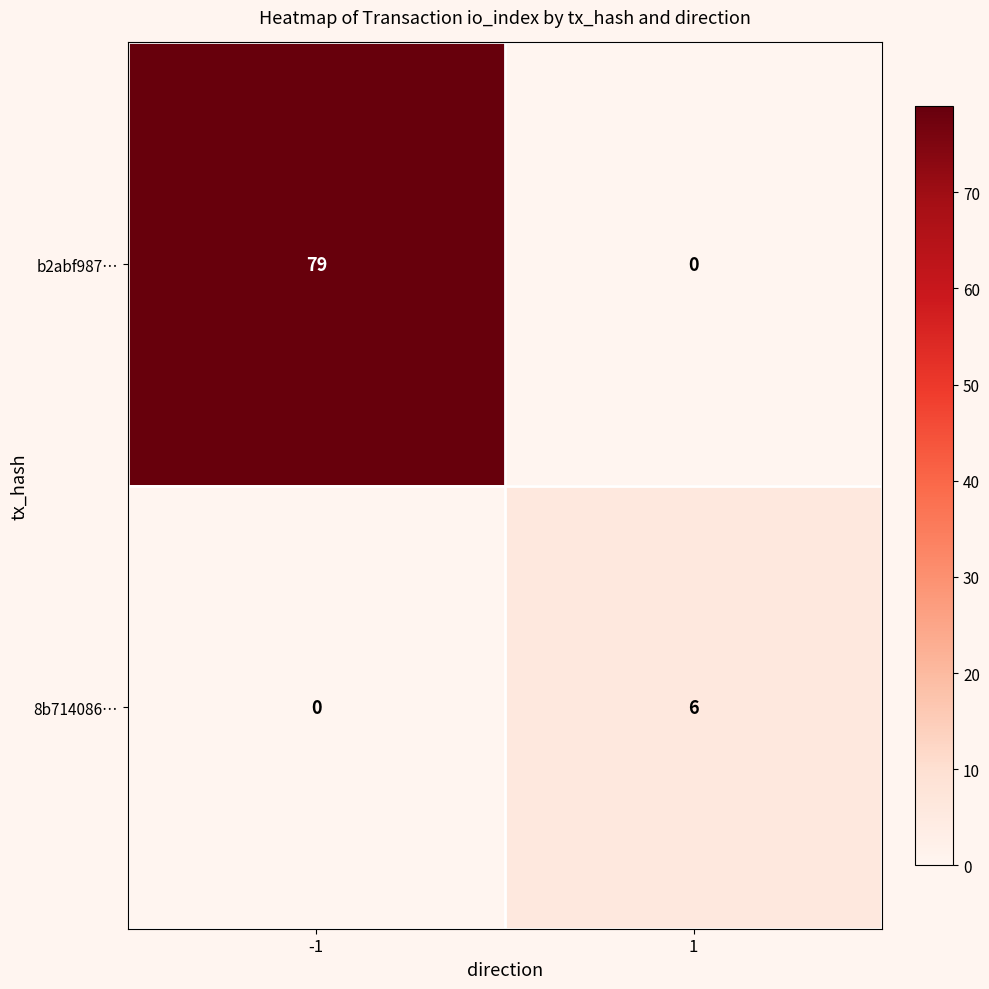

Which series has the largest total across all categories?

b2abf987…